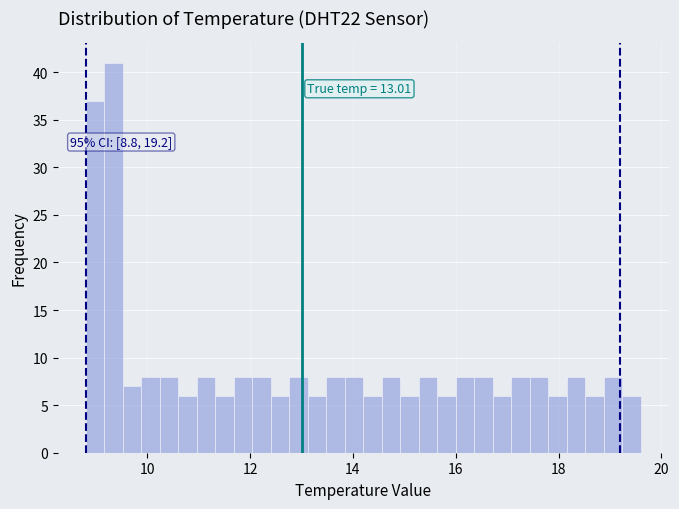

Read against the x-axis, roughly where is the centre of the tallest bar?

9.4